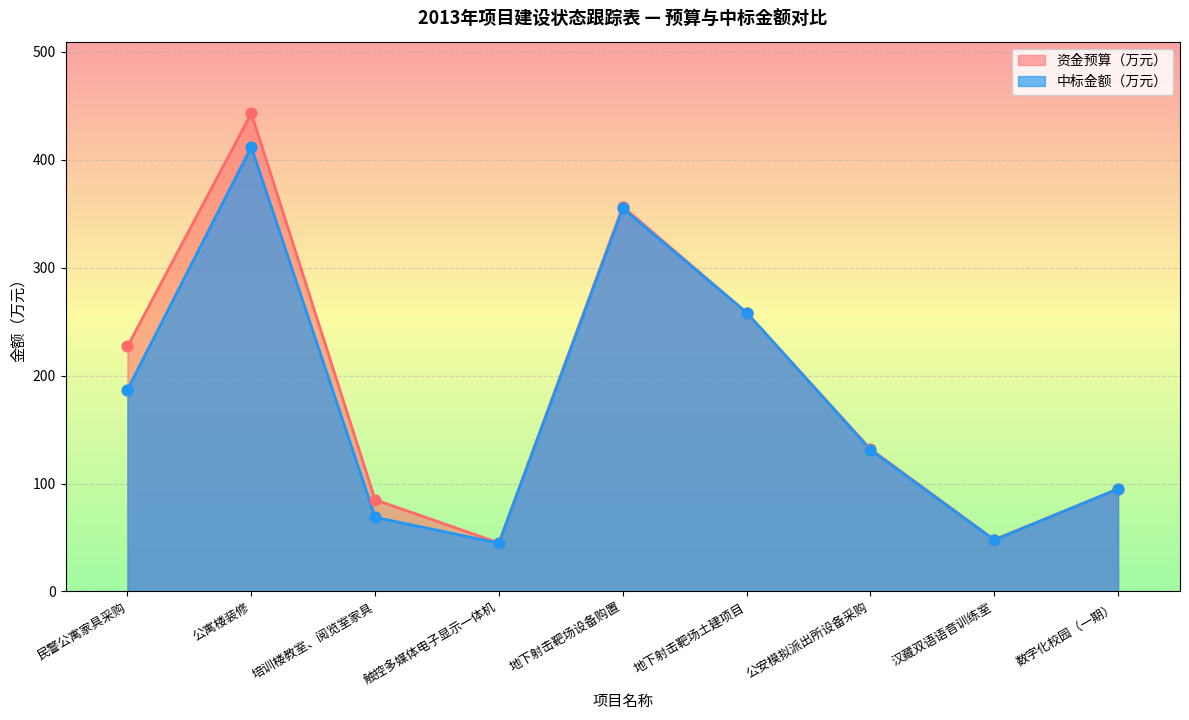

What is the change in value from 公寓楼装修 to 触控多媒体电子显示一体机?

-367.2